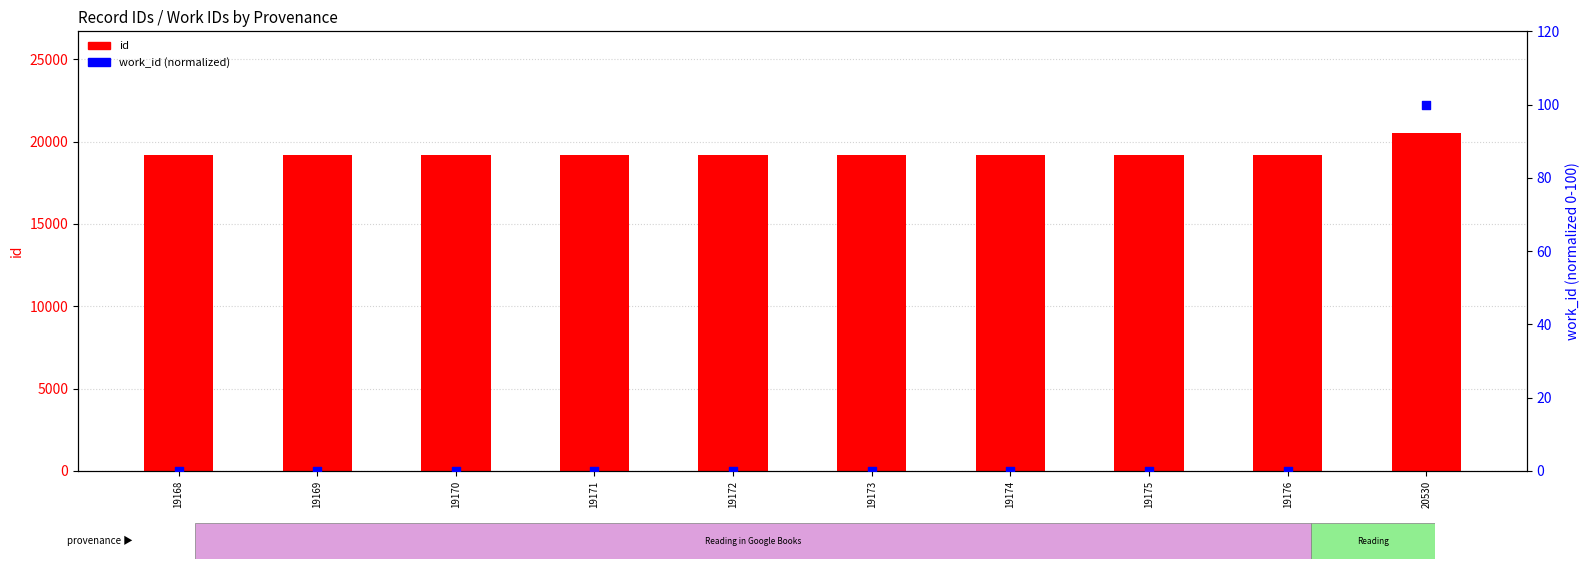

Which series has the widest spread of Y values?

id